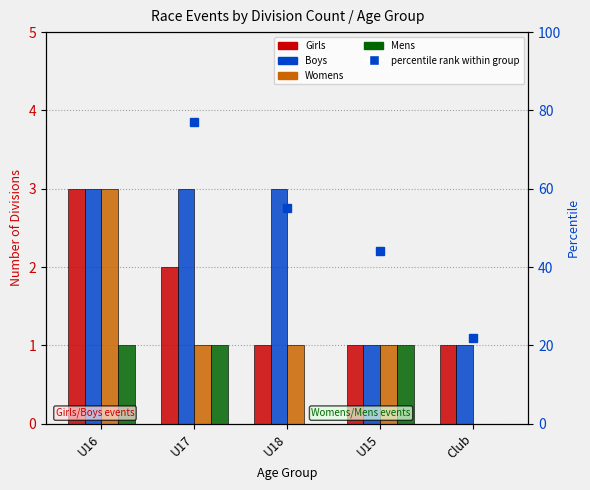

What is the difference between the maximum and minimum values in the Boys series?

2